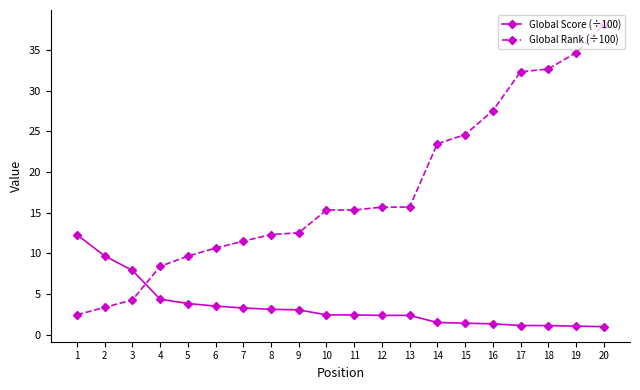

What is the value of the Global Score (÷100) point at the 11th from the left?

2.5